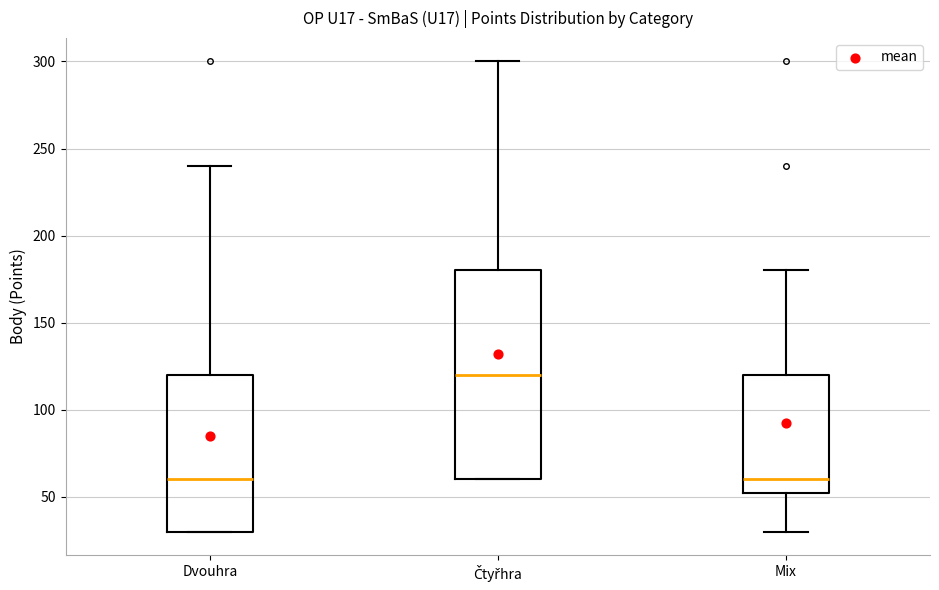

Where is the lower edge of the box for Dvouhra on the y-axis? The values are not printed on the chart, so give them approximately, as read against the axis.

30